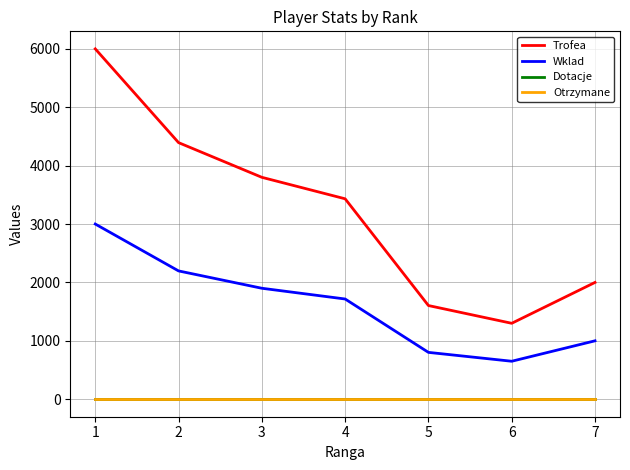

True or false: Dotacje and Wklad cross at least once.

False